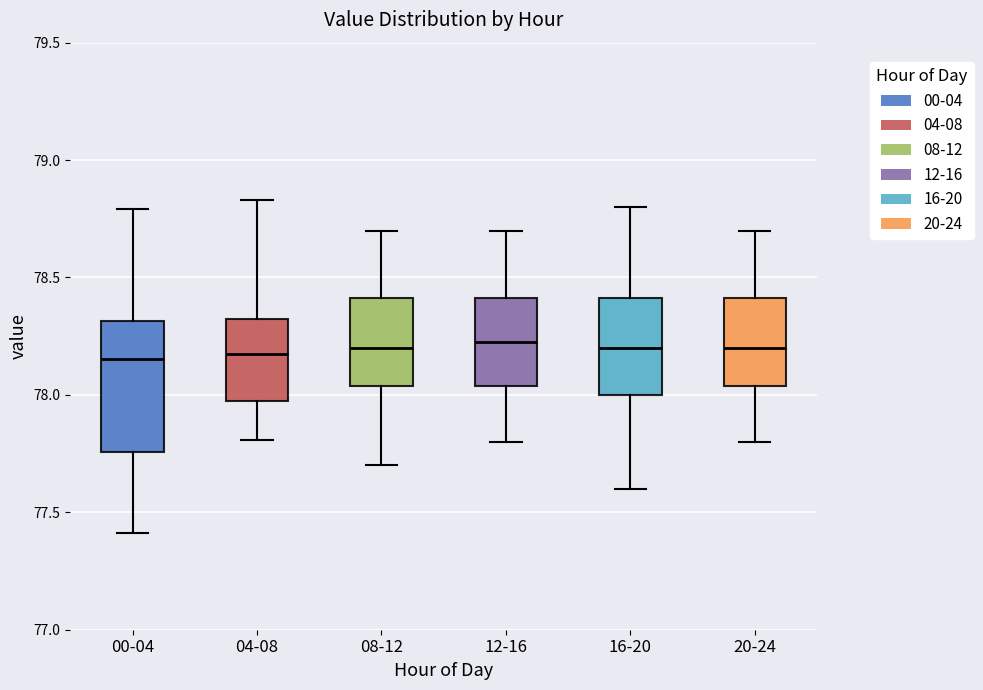

Reading left to right, transcribe this box plot: for each box, give where its median line is, the range the box spans, and where its two whiskers end, as read against the y-axis. The values are not printed on the chart, so give them approximately, as read against the axis.

00-04: median 78.15, box 77.75 to 78.30, whiskers 77.40 to 78.80
04-08: median 78.20, box 77.95 to 78.35, whiskers 77.80 to 78.85
08-12: median 78.20, box 78.05 to 78.40, whiskers 77.70 to 78.70
12-16: median 78.25, box 78.05 to 78.40, whiskers 77.80 to 78.70
16-20: median 78.20, box 78.00 to 78.40, whiskers 77.60 to 78.80
20-24: median 78.20, box 78.05 to 78.40, whiskers 77.80 to 78.70